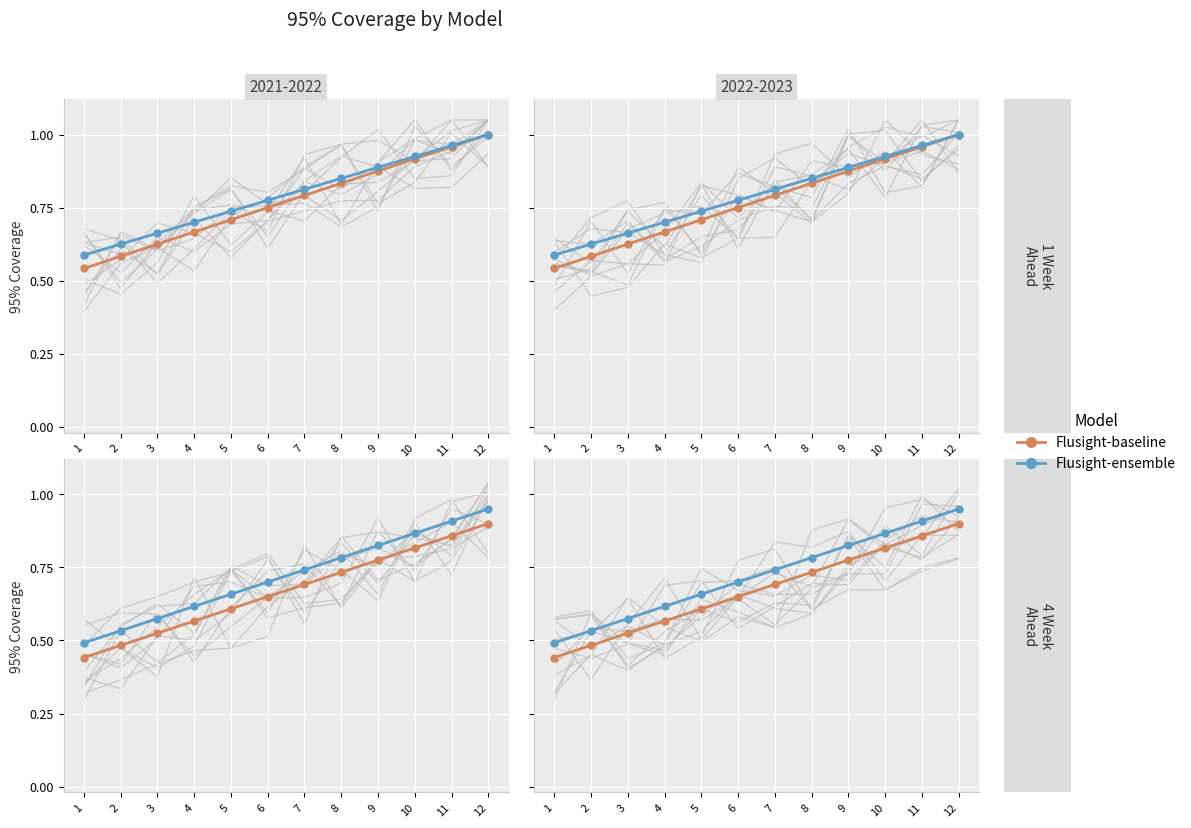

What is the total value across all series at 10?

1.7